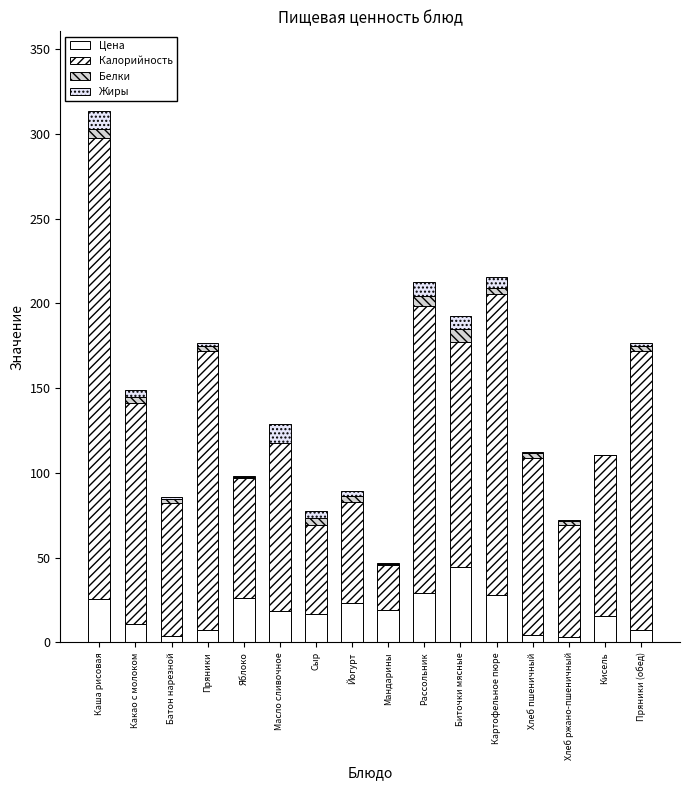

Are the bars horizontal?

No